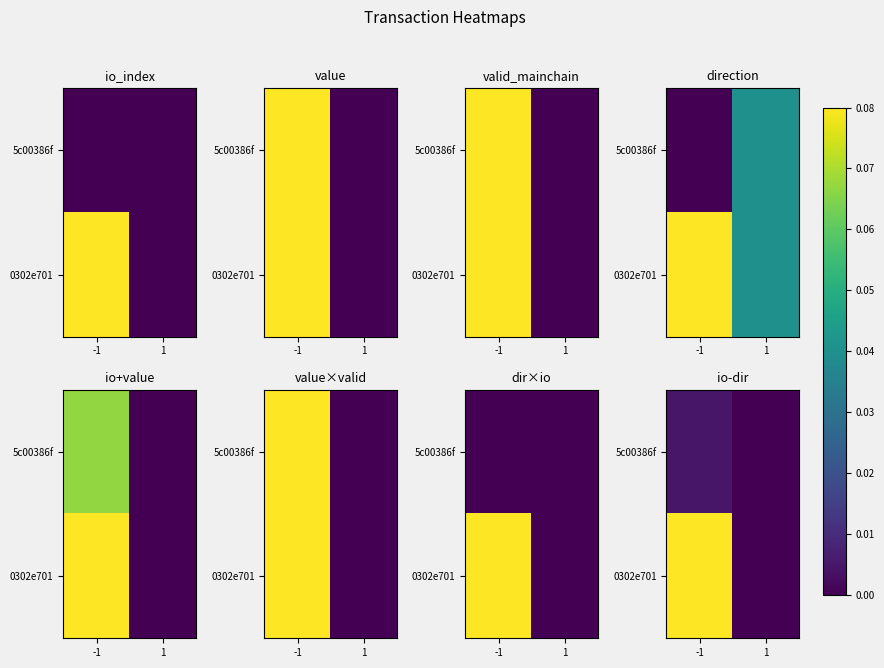

What is the difference between the highest and lowest values at -1?

0.9